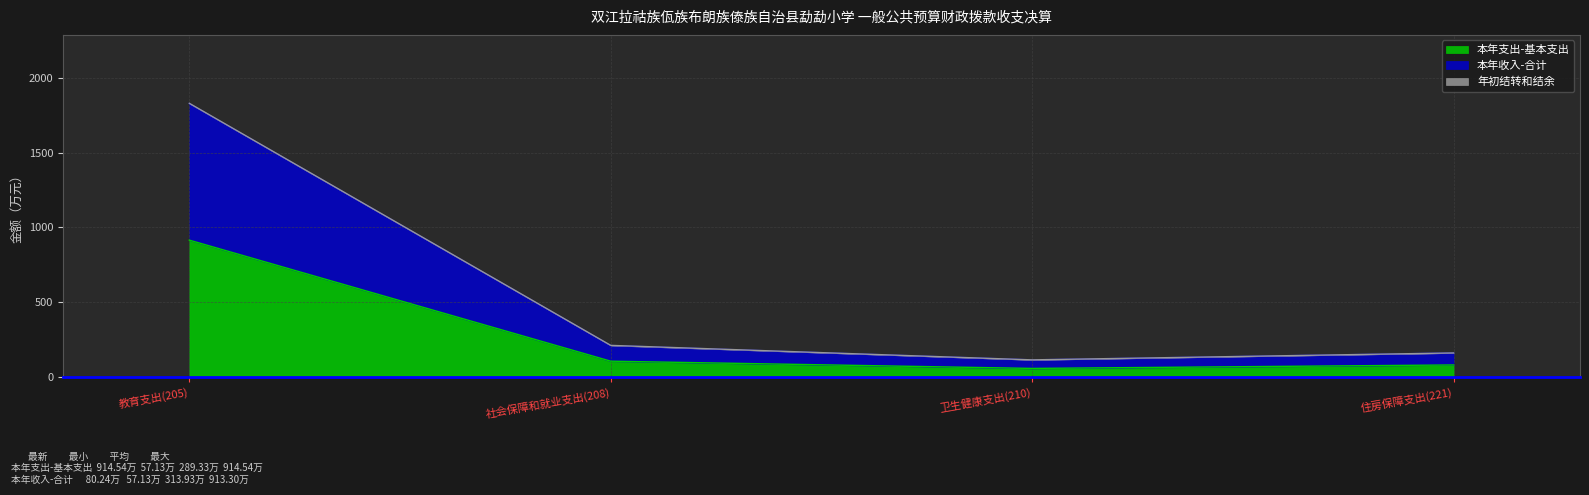

List the labels in order of 本年支出-基本支出 value, largest first.

教育支出(205), 社会保障和就业支出(208), 住房保障支出(221), 卫生健康支出(210)